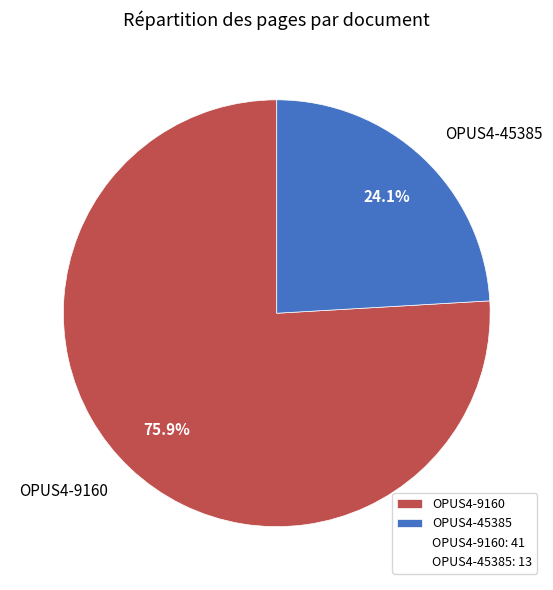

Is there any slice that represents more than half of the pie?

Yes